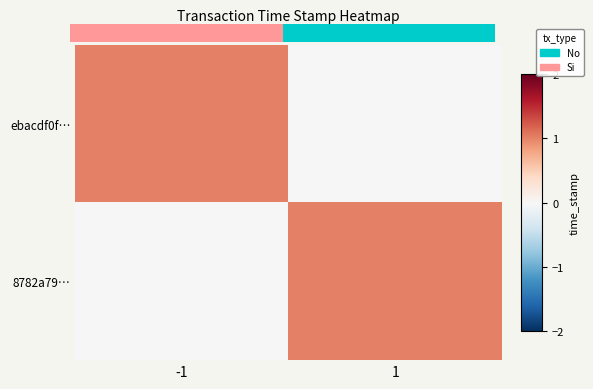

Between 1 and -1, which is larger?

-1